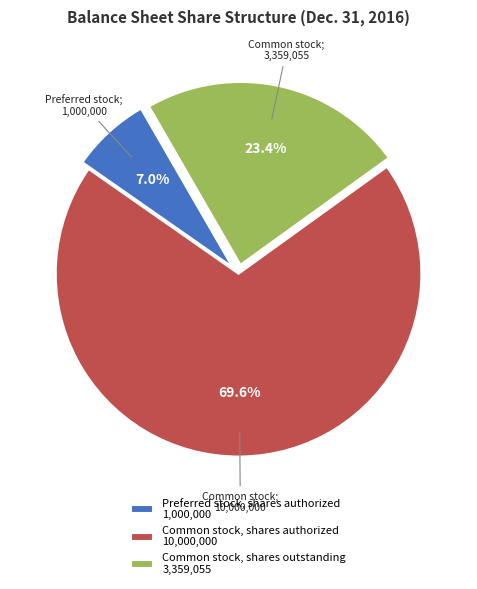

What percentage is NOT represented by Common stock, shares outstanding?

76.6%